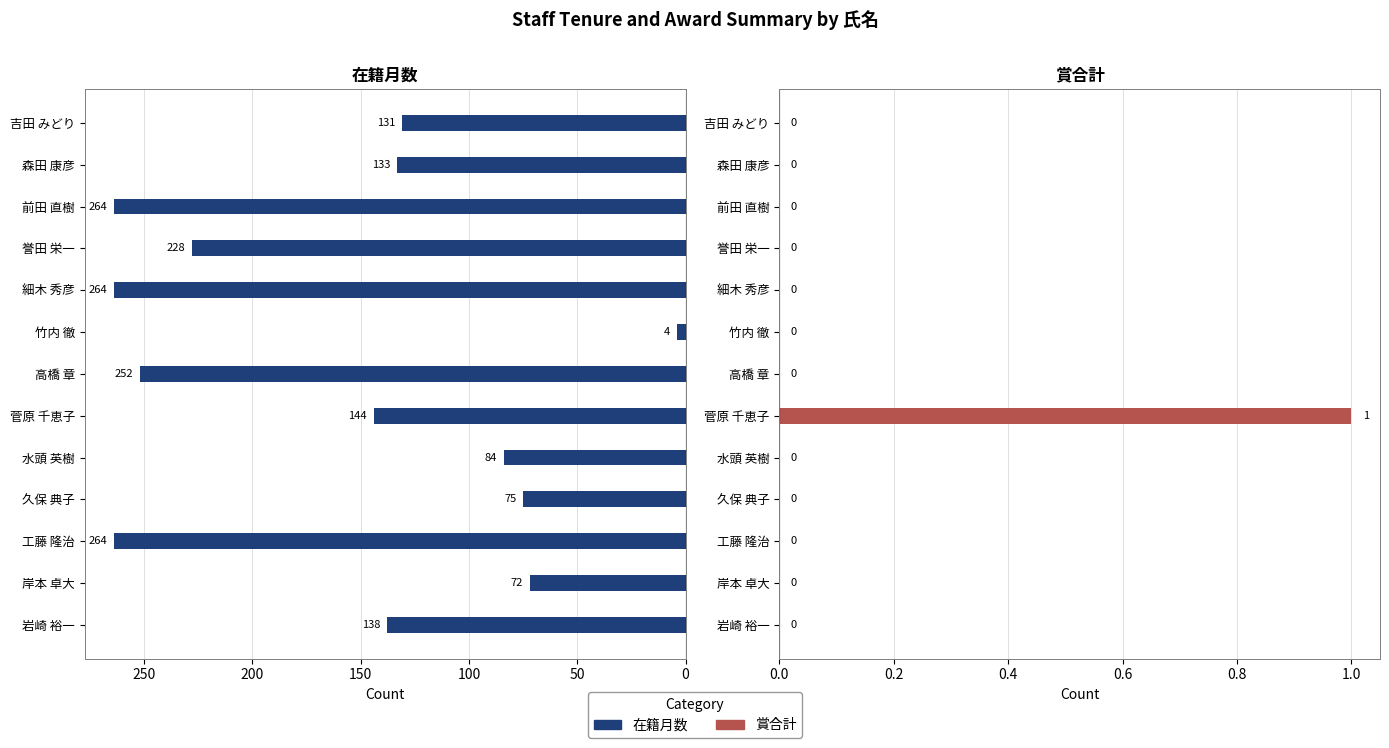

Reading left to right, transcribe all the data shown in this chart.

在籍月数: 138	72	264	75	84	144	252	4	264	228	264	133	131
賞合計: 0	0	0	0	0	1	0	0	0	0	0	0	0